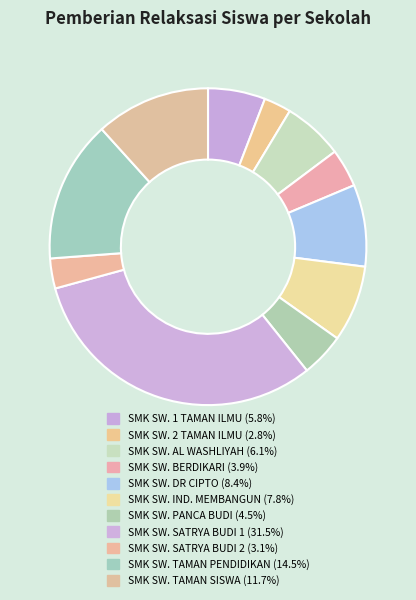

Count the number of slices in the pie.

11